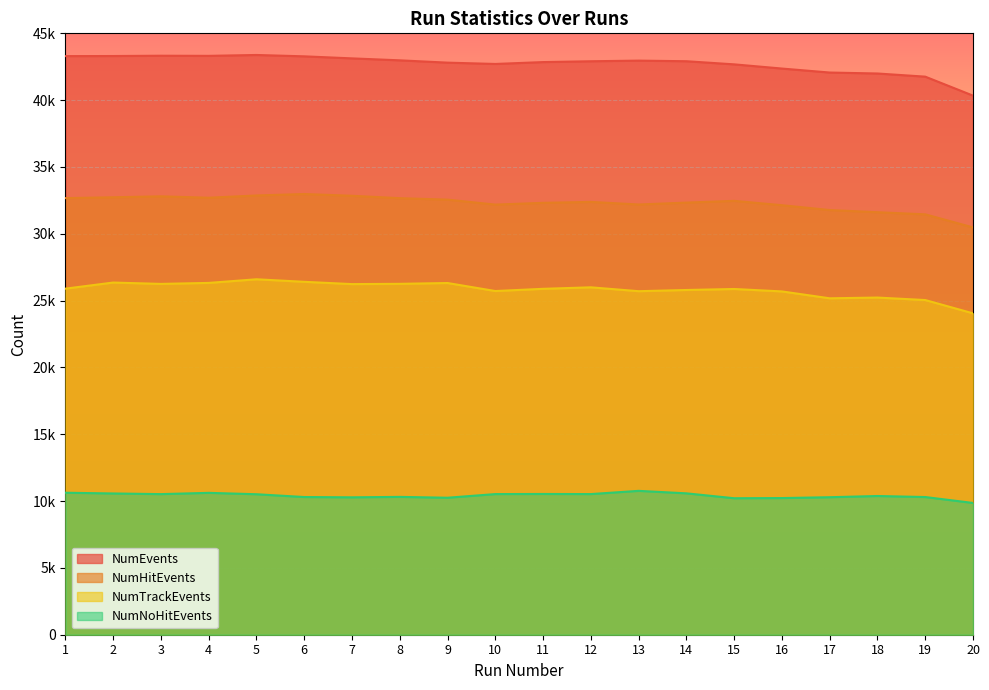

True or false: NumNoHitEvents and NumHitEvents cross at least once.

False